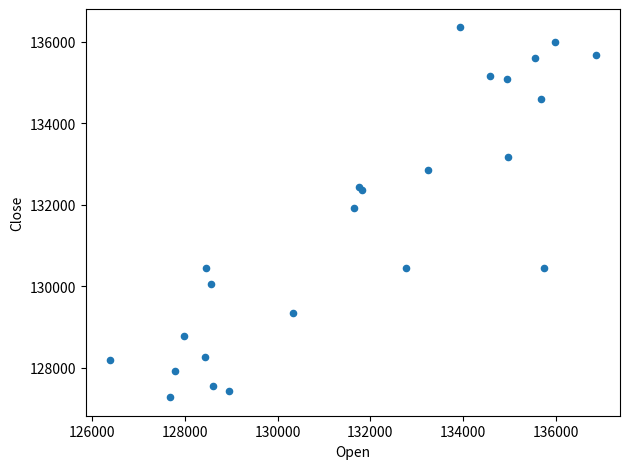

What Y value in the scatter plot is closest to 131815?

131917